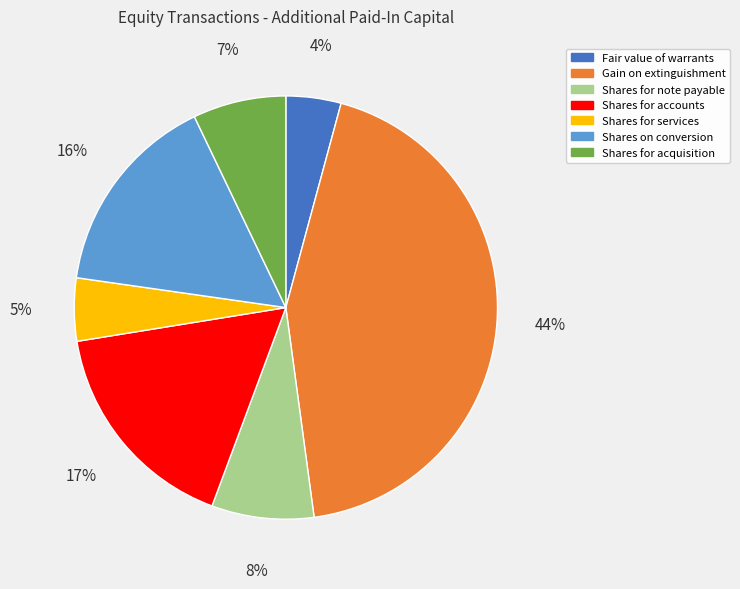

Is there any slice that represents more than half of the pie?

No